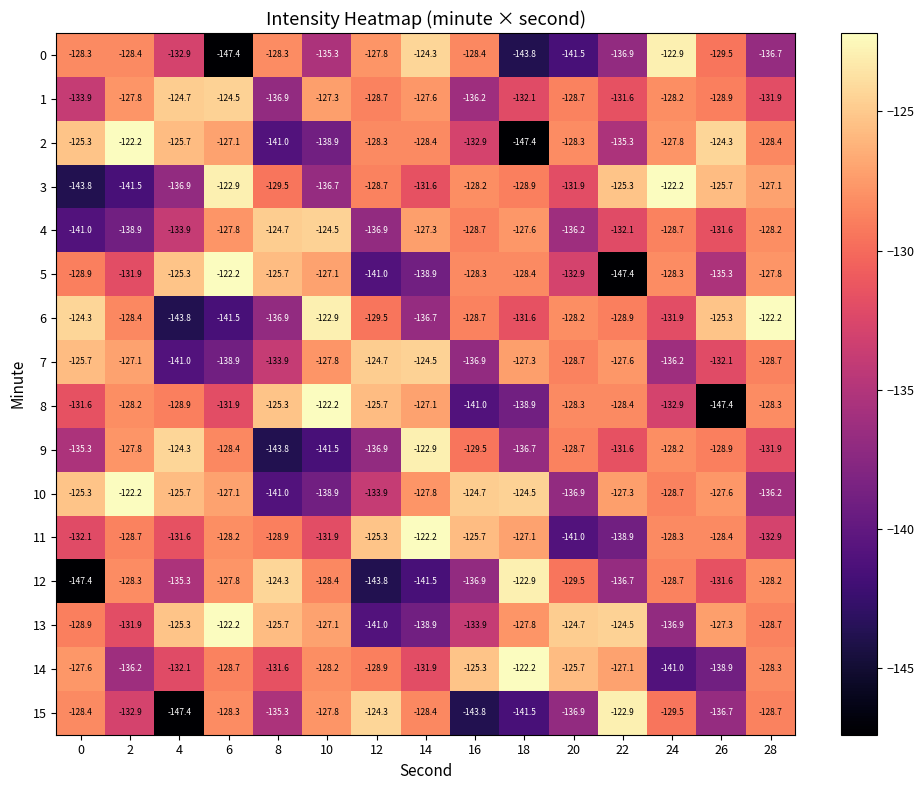

What is the difference between the second highest and second lowest values in the 13 series?

14.4